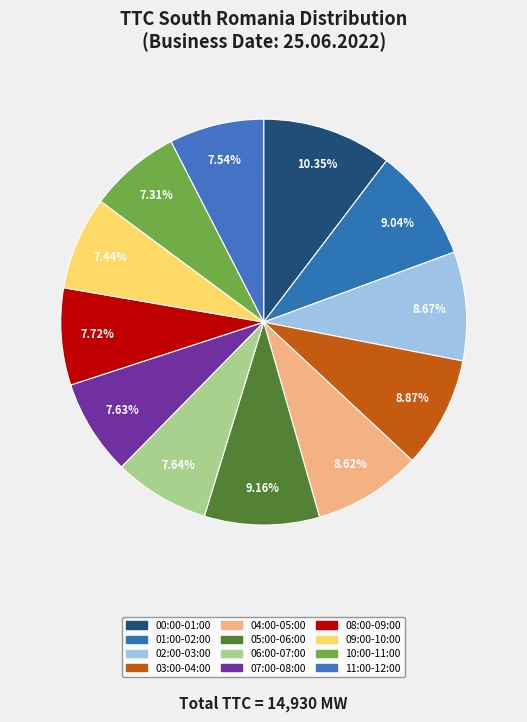

Which category has the smallest portion of the pie?

10:00-11:00